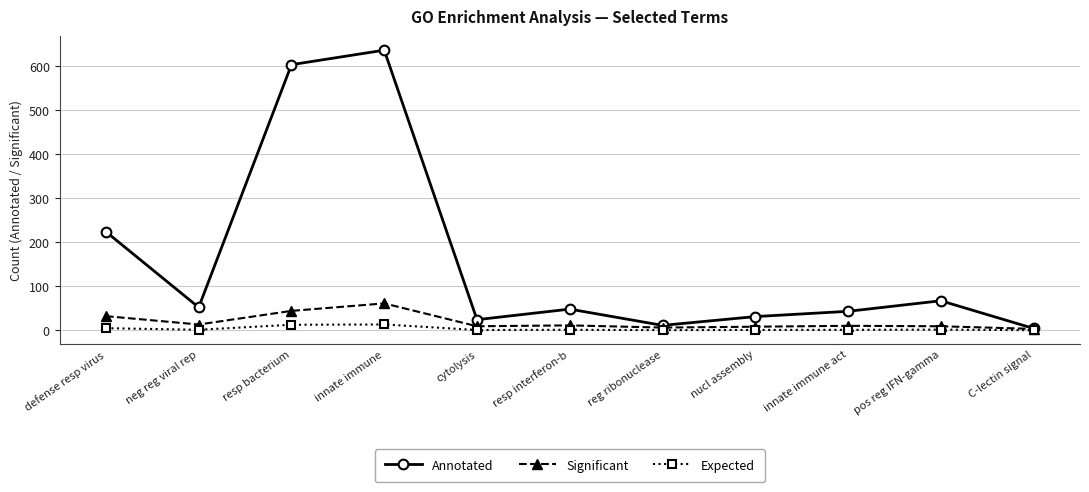

What is the maximum value for Annotated?

637.0